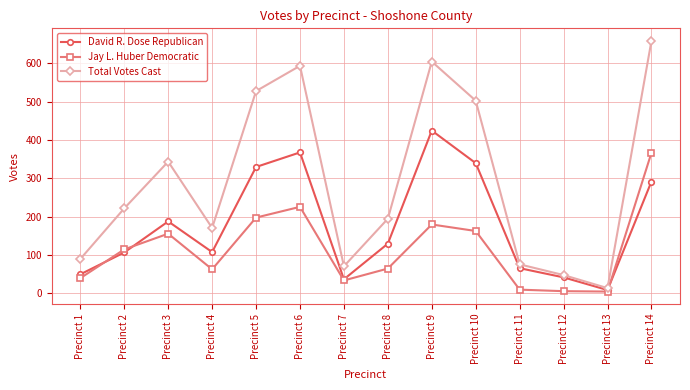

List the series in order of their peak value, lowest first.

Jay L. Huber Democratic, David R. Dose Republican, Total Votes Cast